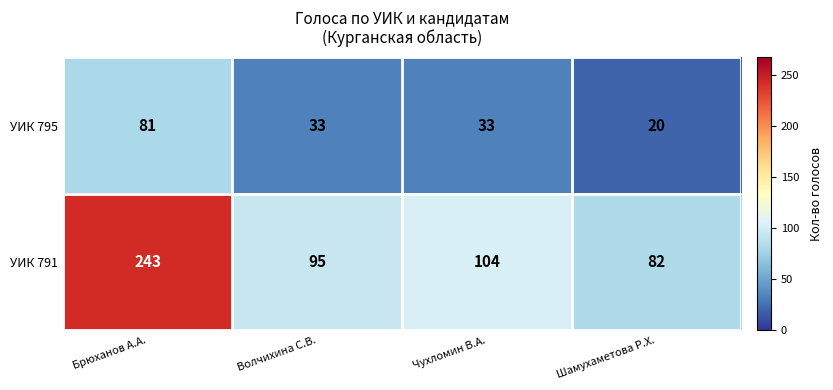

At which label does УИК 791 first exceed 104?

Брюханов А.А.